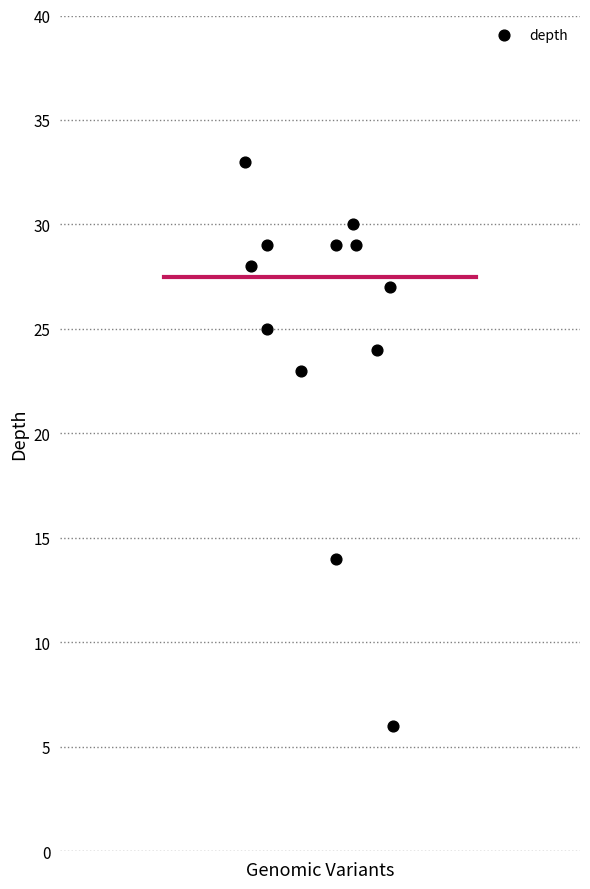

What is the range of Y values (max minus min)?

27